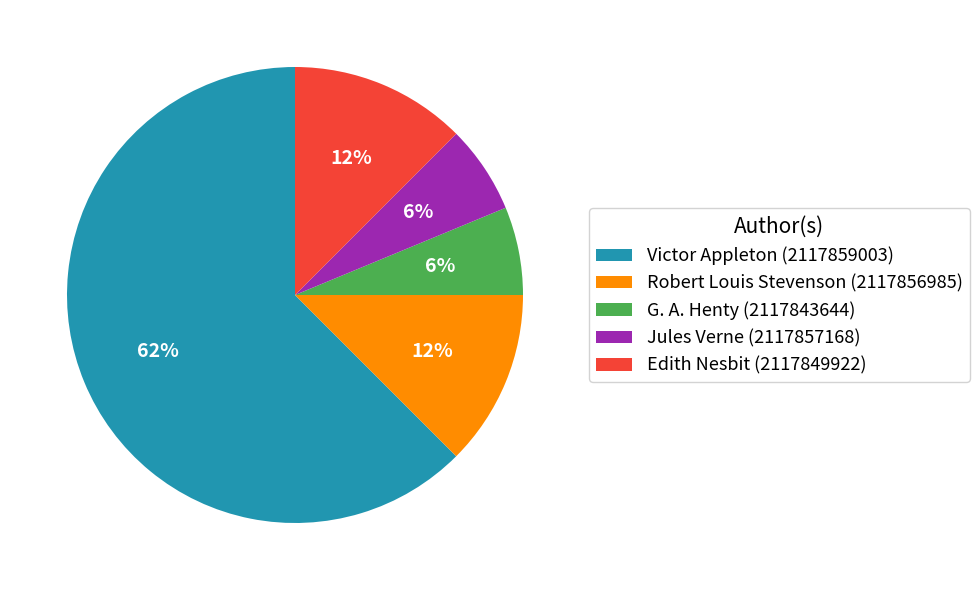

Is the sum of Victor Appleton (2117859003) and Robert Louis Stevenson (2117856985) greater than half?

Yes